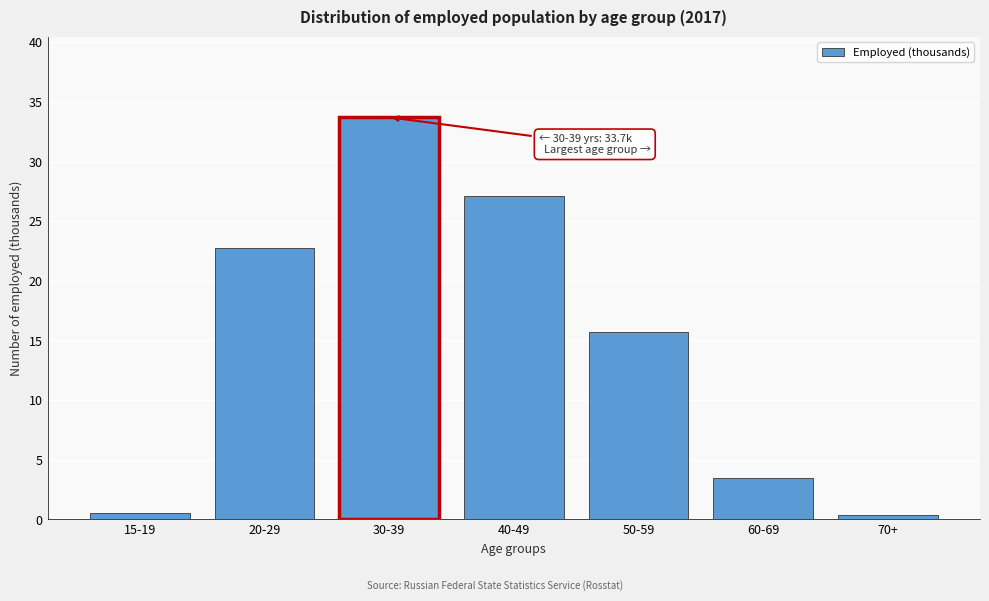

Reading left to right, extract all data points from this chart.

0.6	22.7	33.7	27.1	15.7	3.5	0.4